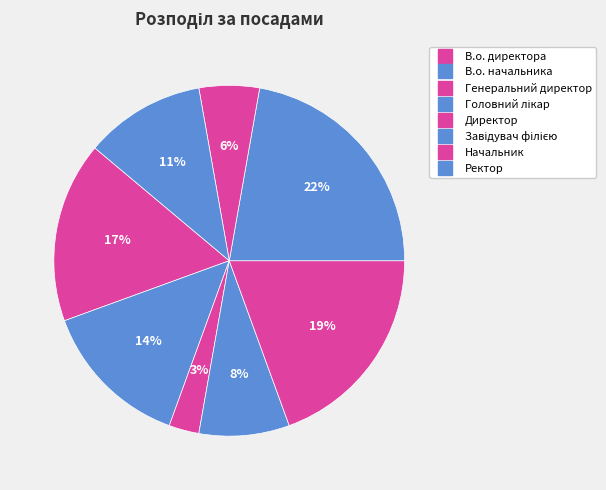

Rank the categories by value from lowest to highest.

Генеральний директор, Начальник, Головний лікар, Ректор, В.о. начальника, В.о. директора, Директор, Завідувач філією